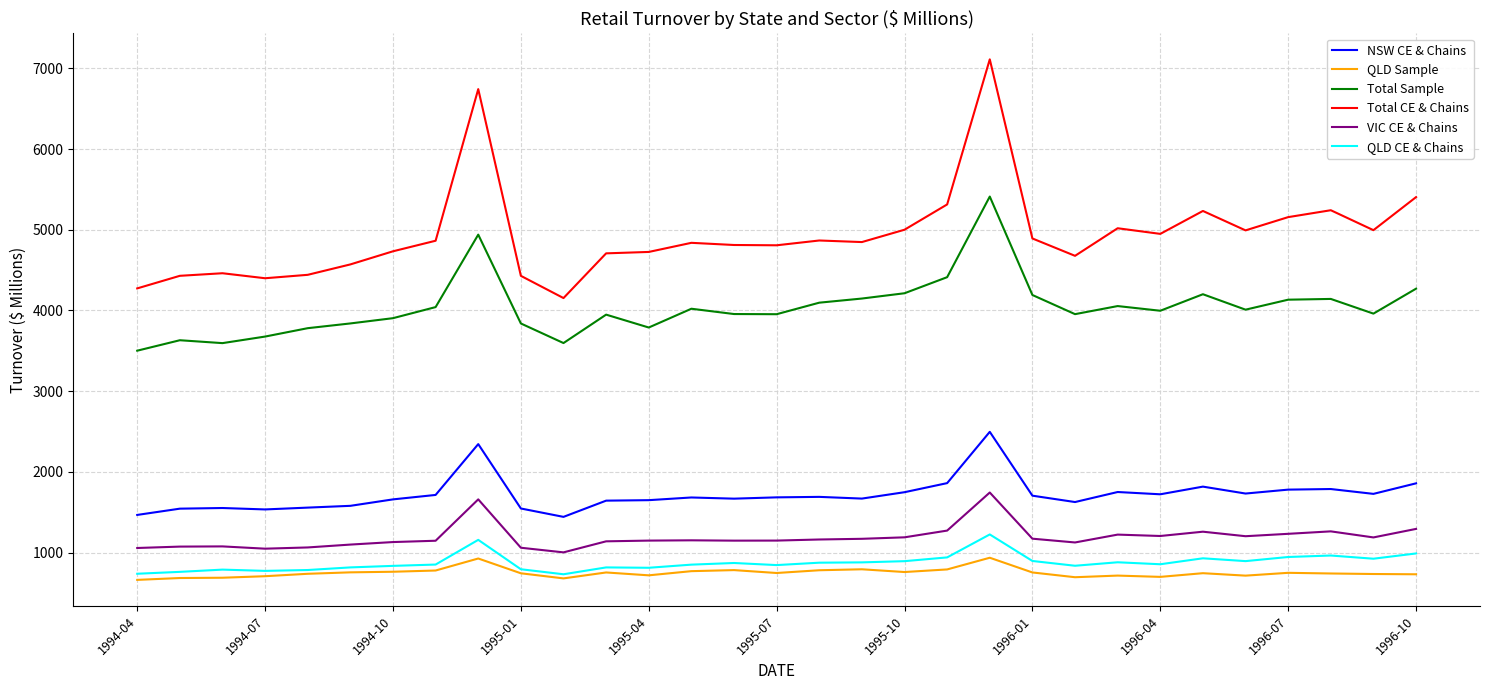

What is the maximum value shown in the chart?

7112.8